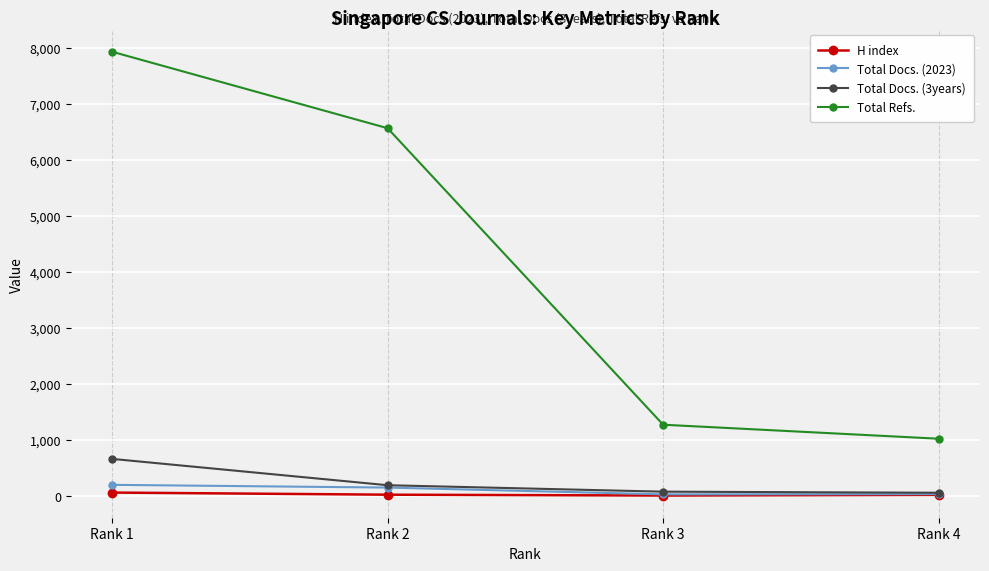

How many values in the H index series are below 24?

2